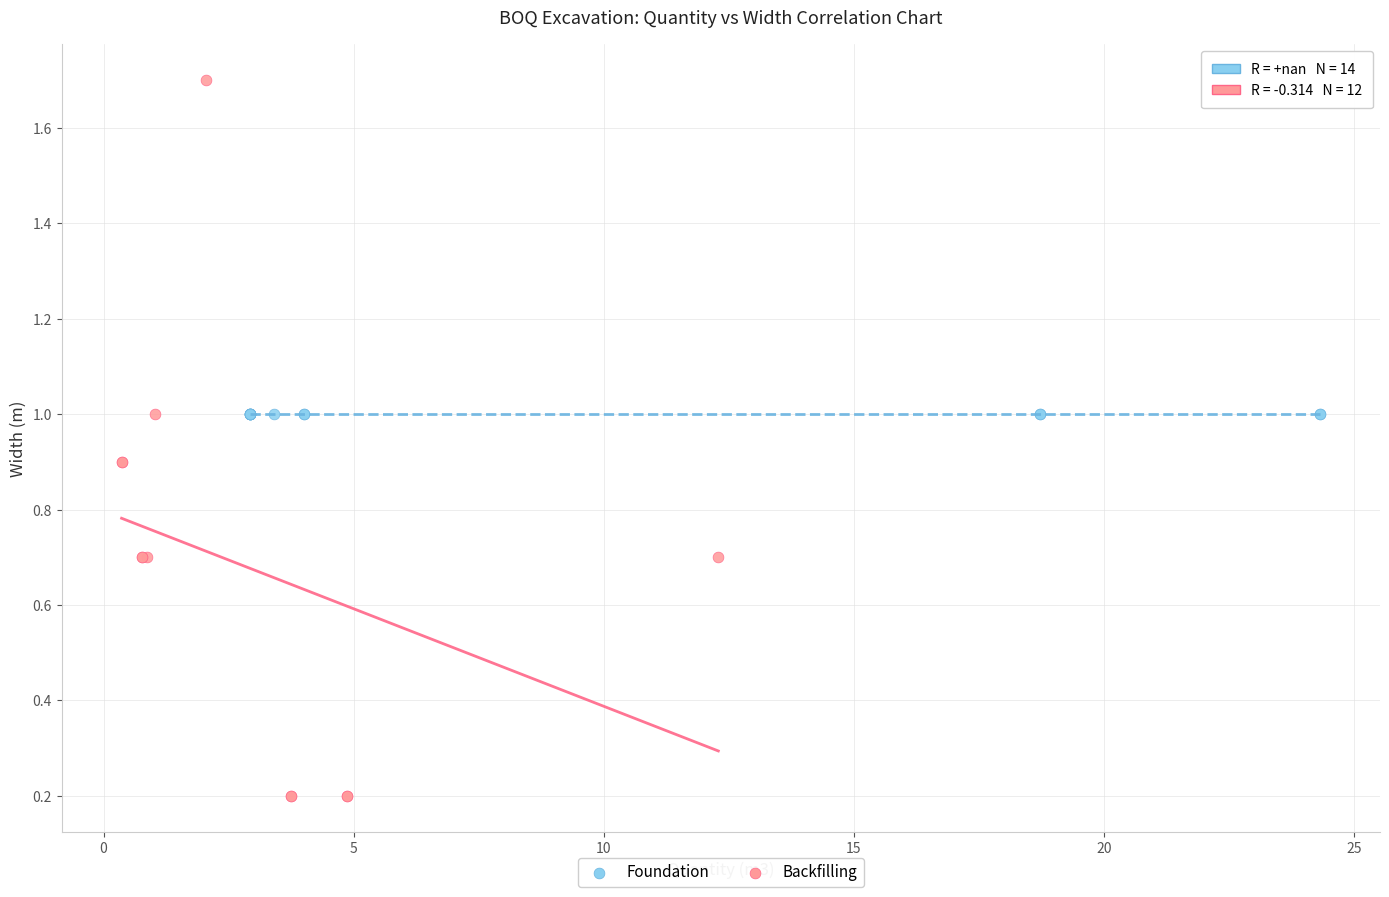

Which series reaches the maximum Y coordinate?

Backfilling